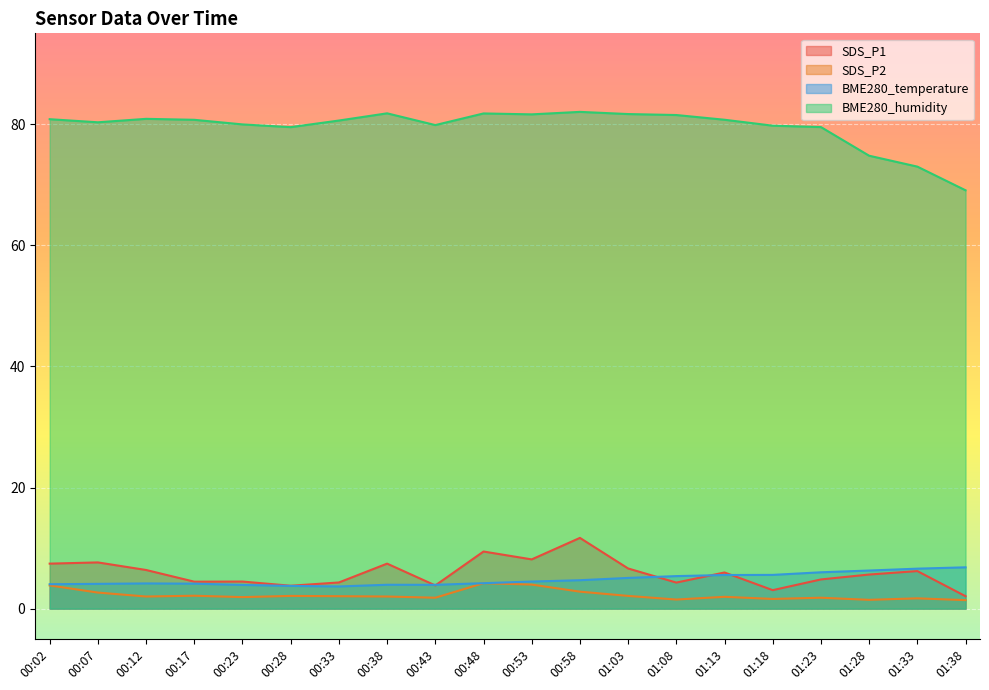

Which has a higher value, 00:12 or 01:03?

01:03